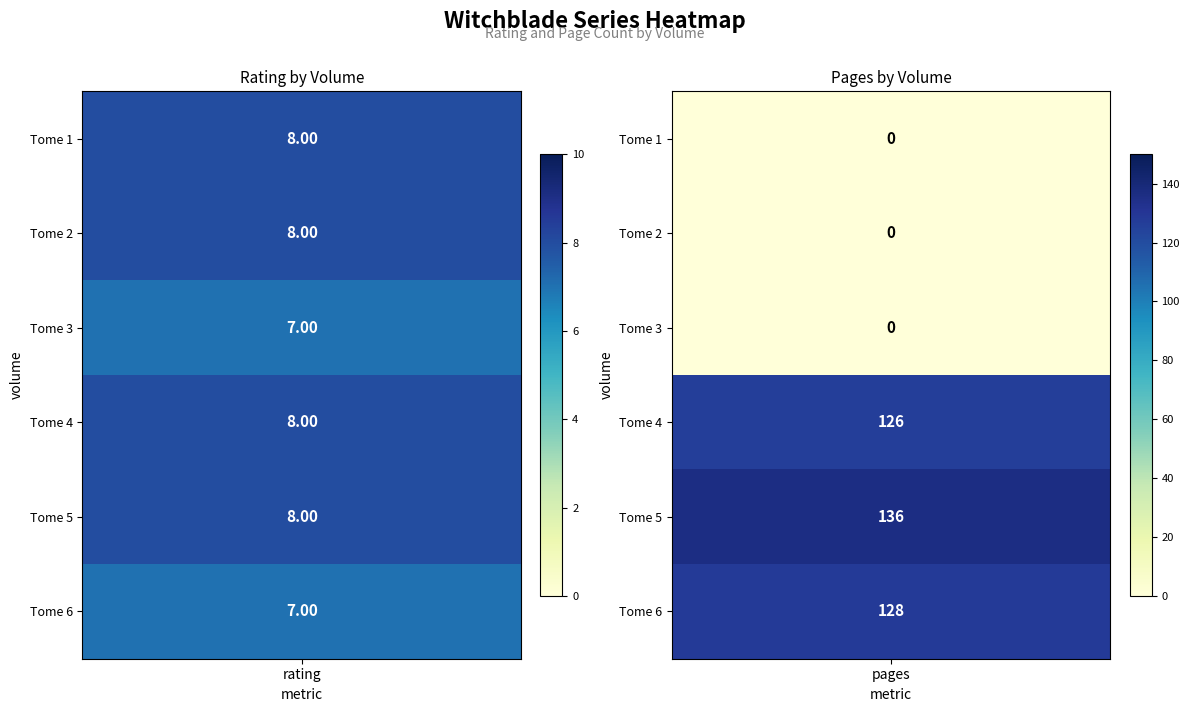

How many series are shown in this chart?

2